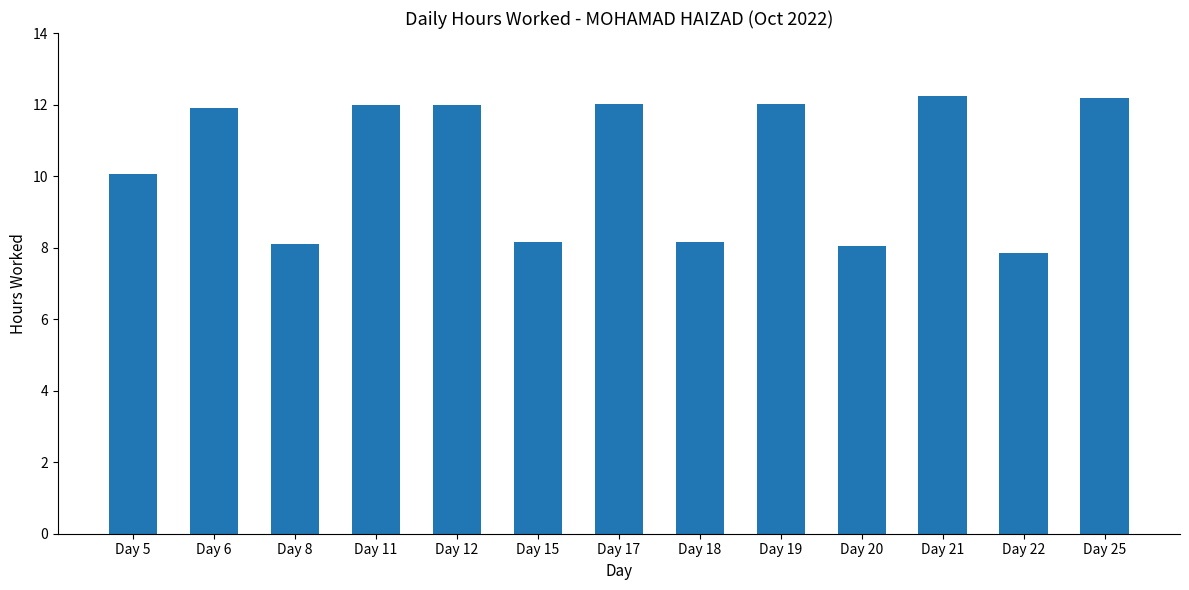

Between Day 22 and Day 19, which is larger?

Day 19